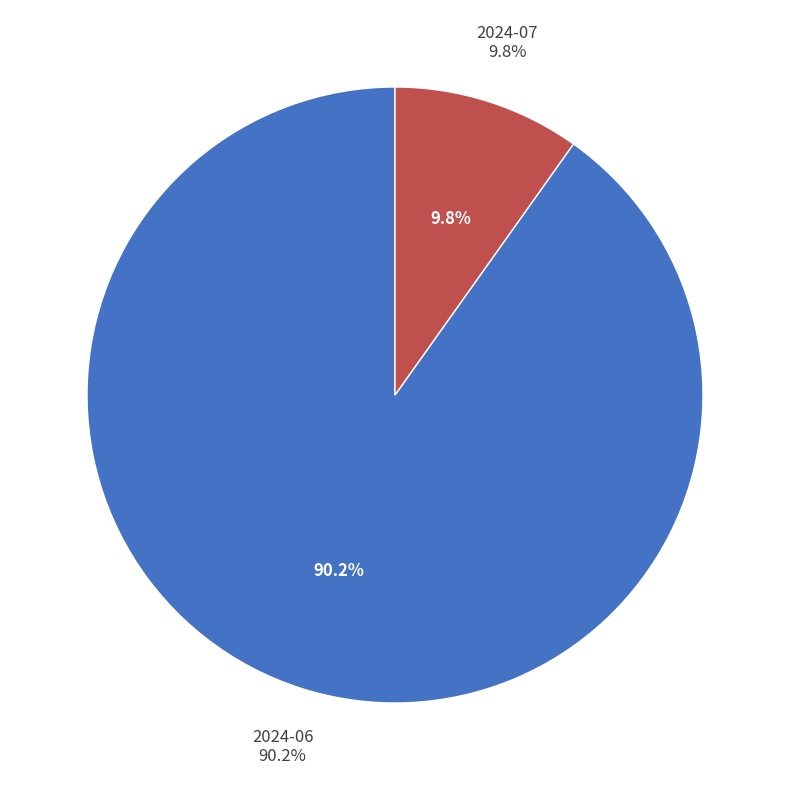

The 2024-07 slice represents 1% of the pie. True or false?

False